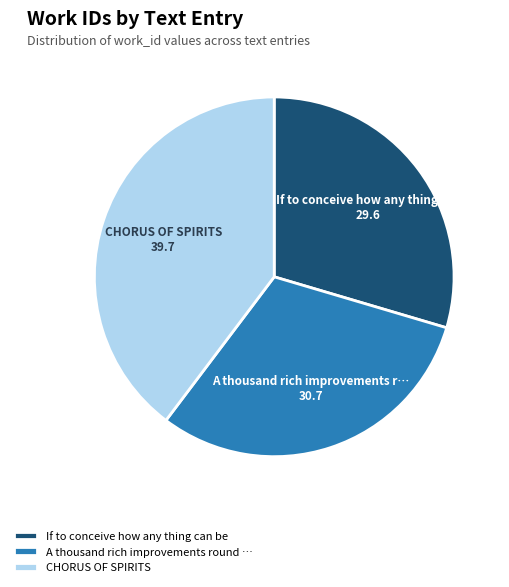

Which category has the smallest portion of the pie?

If to conceive how any thing can be